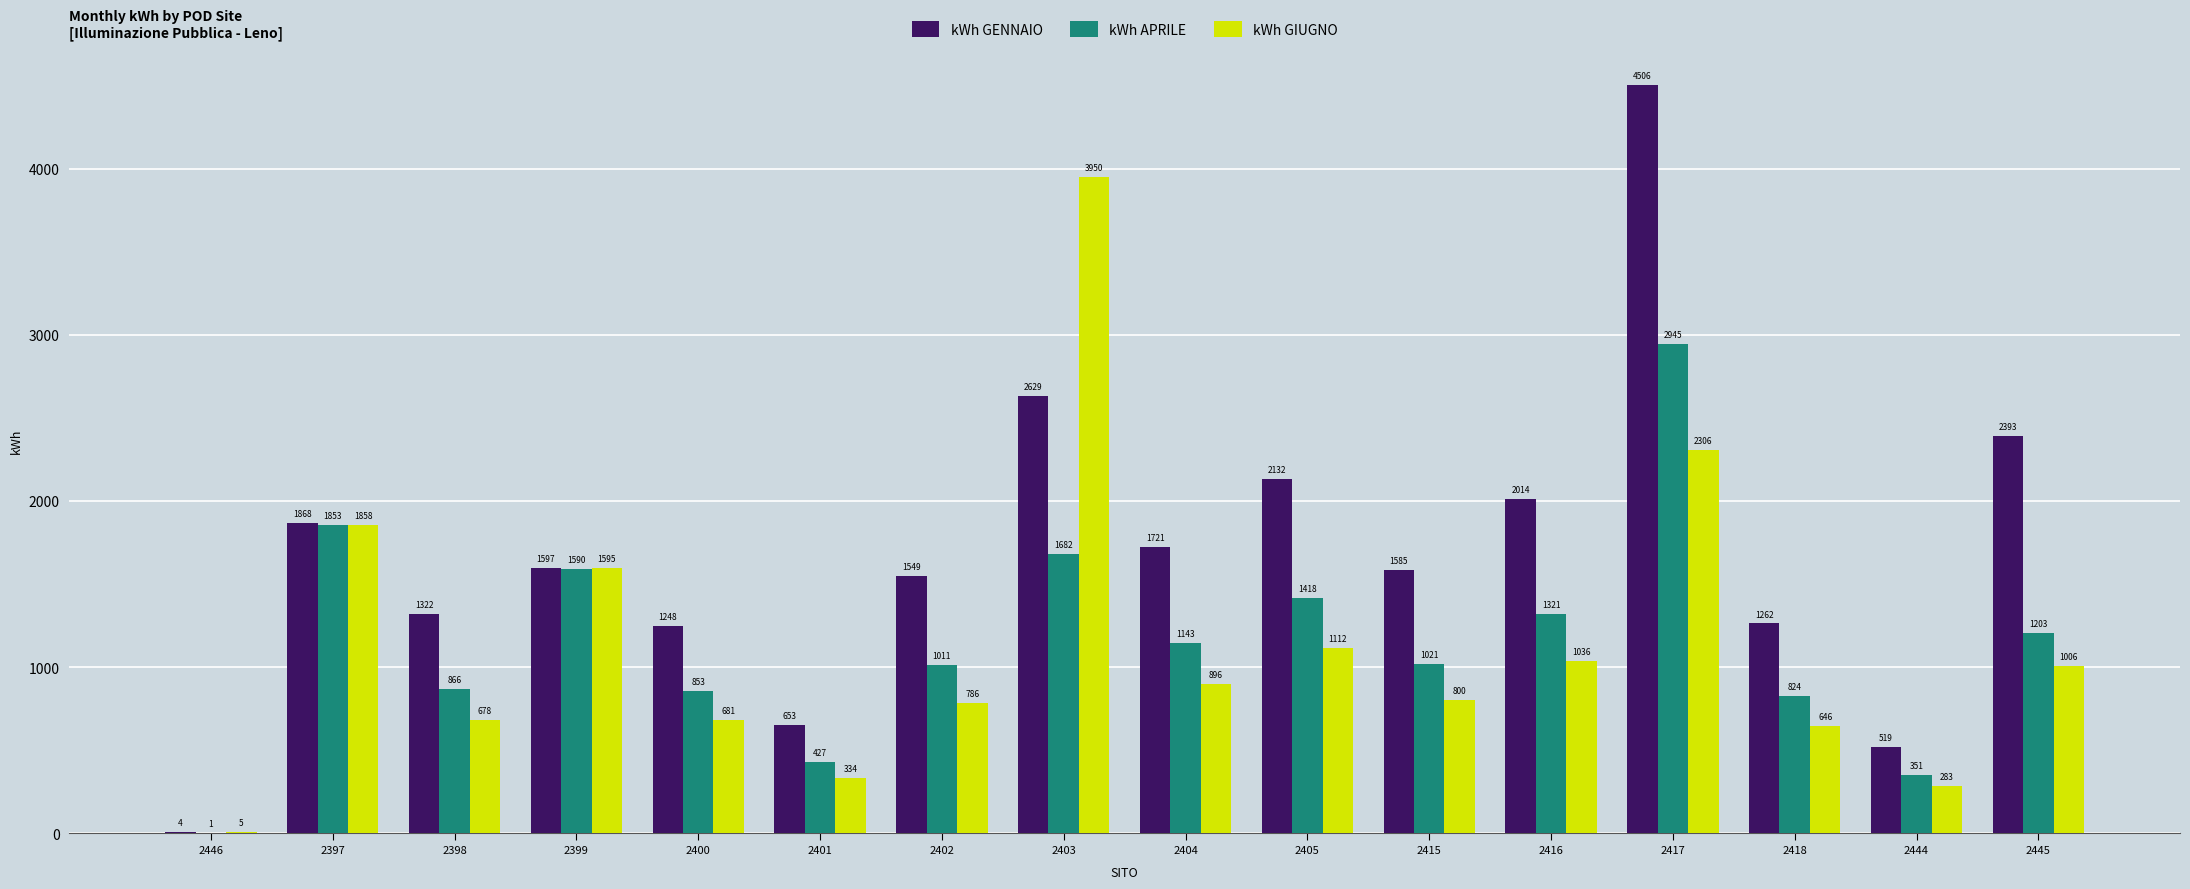

Reading left to right, list all the values displayed in this chart.

kWh GENNAIO: 2446=4	2397=1868	2398=1322	2399=1597	2400=1248	2401=653	2402=1549	2403=2629	2404=1721	2405=2132	2415=1585	2416=2014	2417=4506	2418=1262	2444=519	2445=2393
kWh APRILE: 2446=1	2397=1853	2398=866	2399=1590	2400=853	2401=427	2402=1011	2403=1682	2404=1143	2405=1418	2415=1021	2416=1321	2417=2945	2418=824	2444=351	2445=1203
kWh GIUGNO: 2446=5	2397=1858	2398=678	2399=1595	2400=681	2401=334	2402=786	2403=3950	2404=896	2405=1112	2415=800	2416=1036	2417=2306	2418=646	2444=283	2445=1006